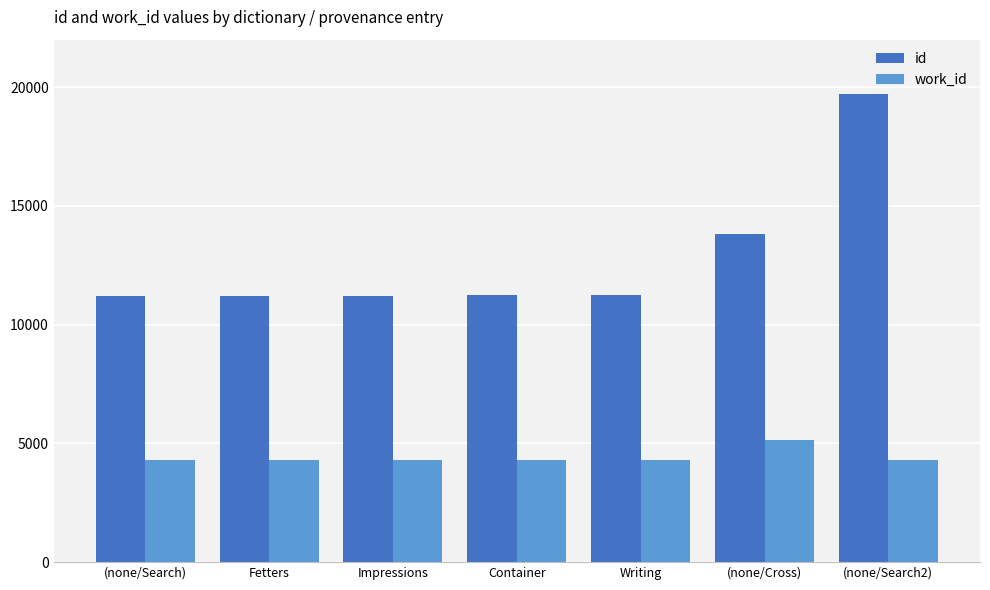

Rank the series by their maximum value, from highest to lowest.

id, work_id